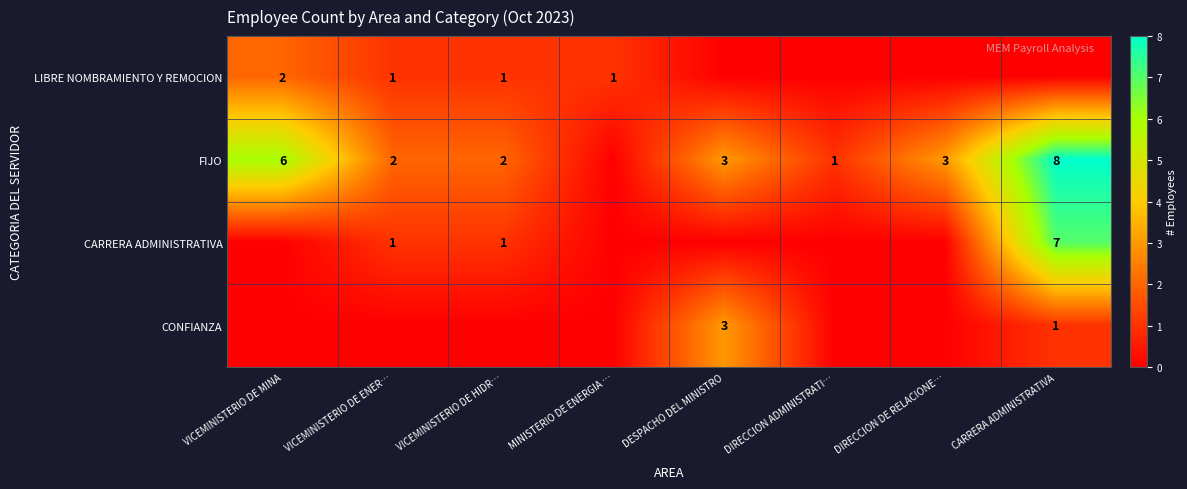

Is it true that CONFIANZA equals 2 at CARRERA ADMINISTRATIVA?

False